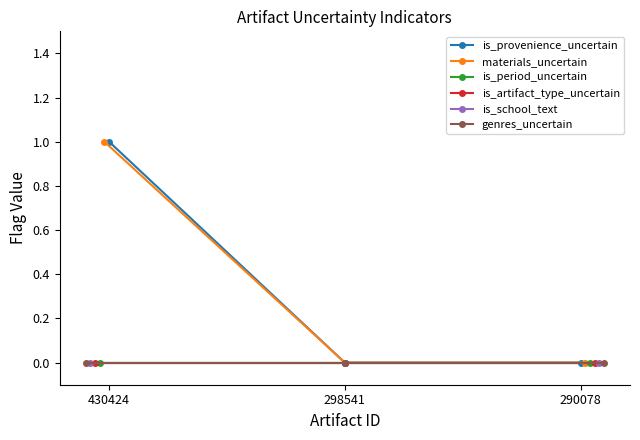

At which category does the chart reach its minimum across all series?

298541